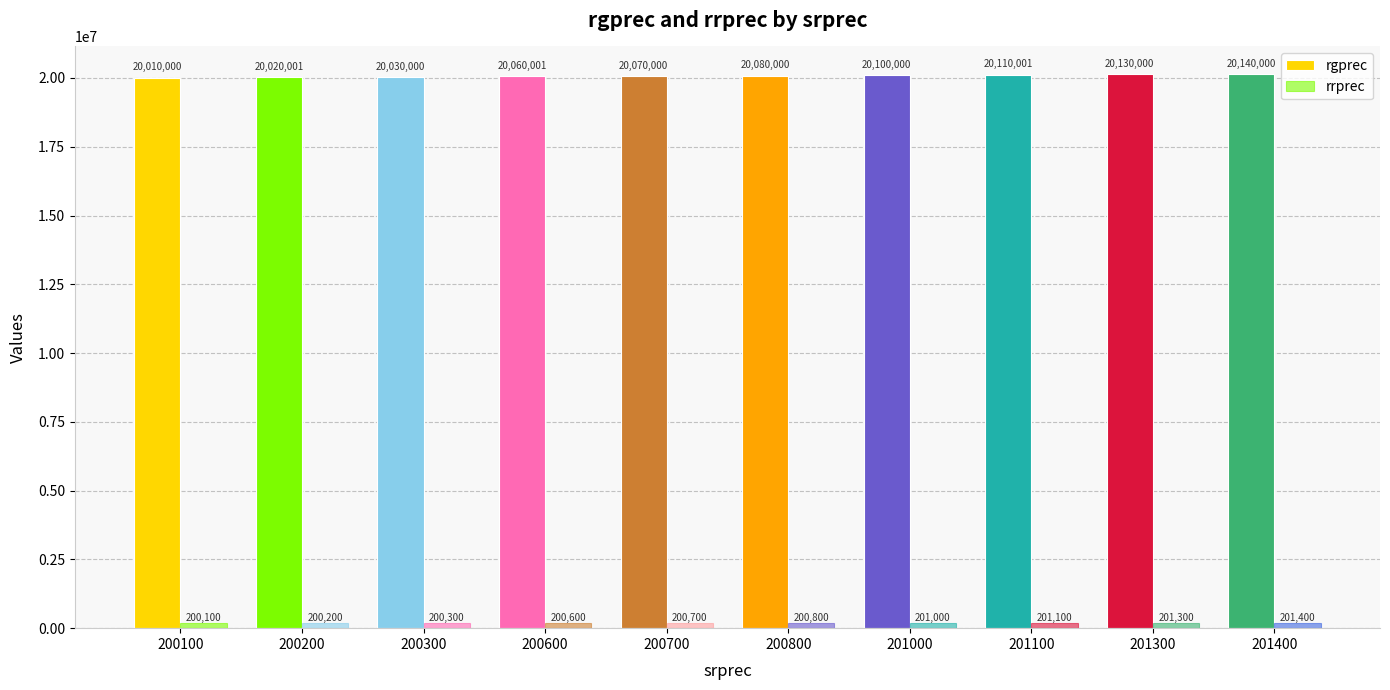

How many bars are there in each group?

2